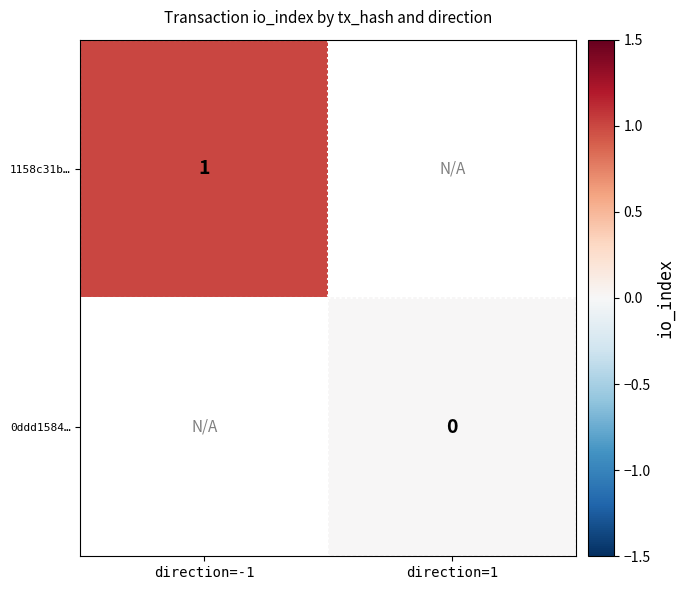

The value of 1158c31b… at direction=-1 is 1. True or false?

True